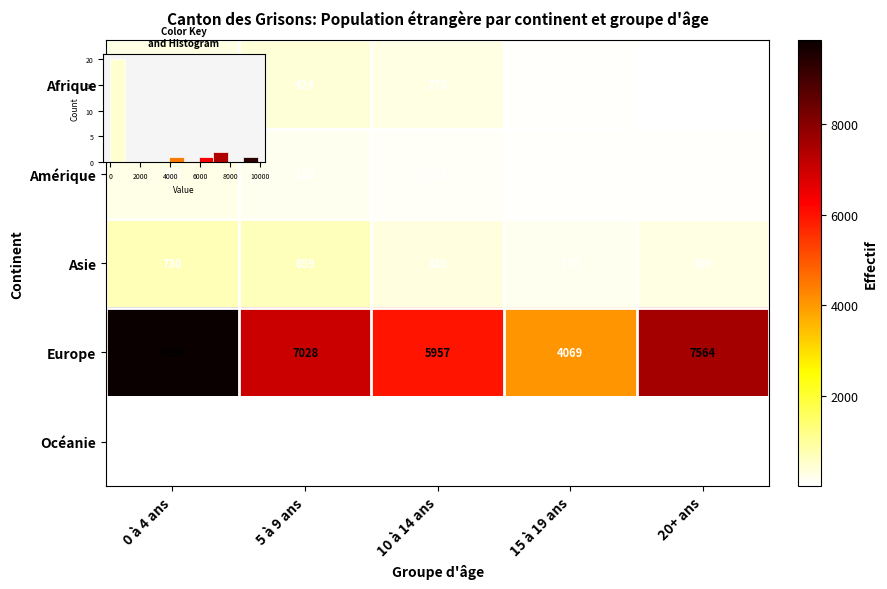

Is it true that Amérique equals 265 at 0 à 4 ans?

True